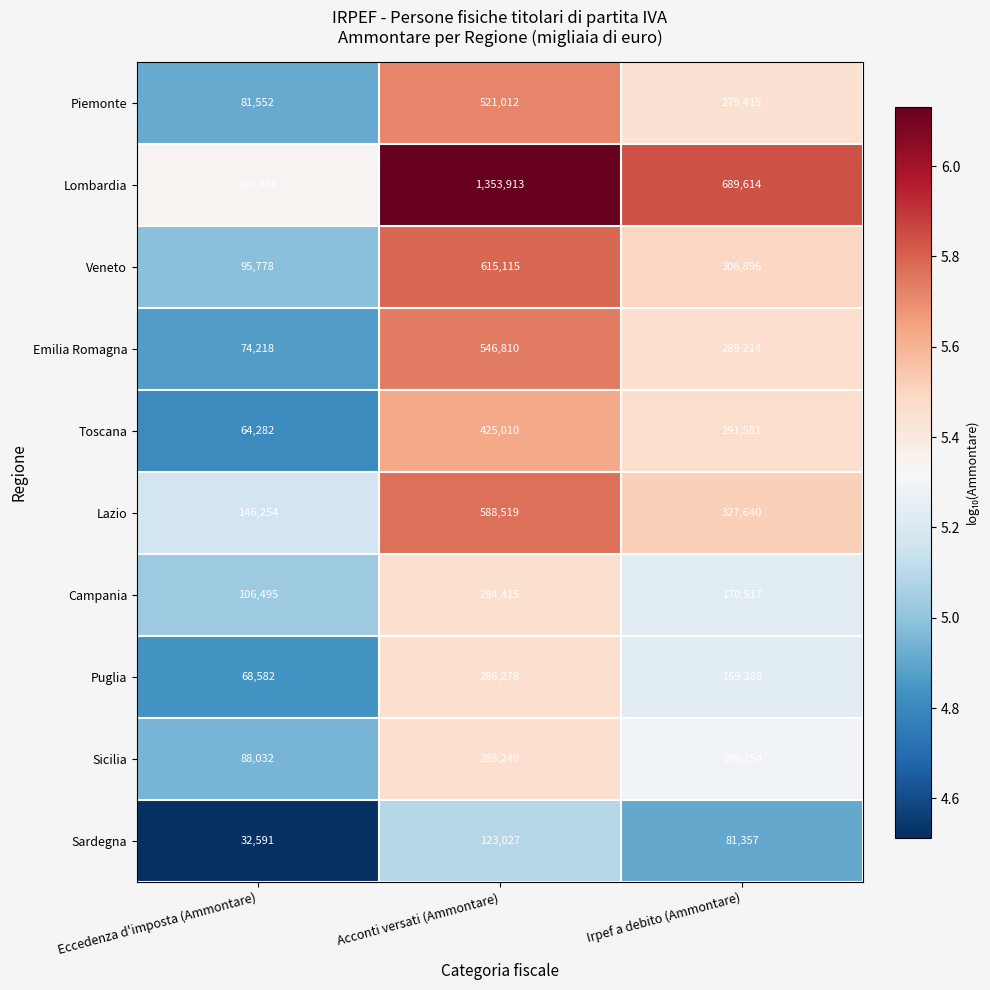

What is the difference between the highest and lowest values at Eccedenza d'imposta (Ammontare)?

188275